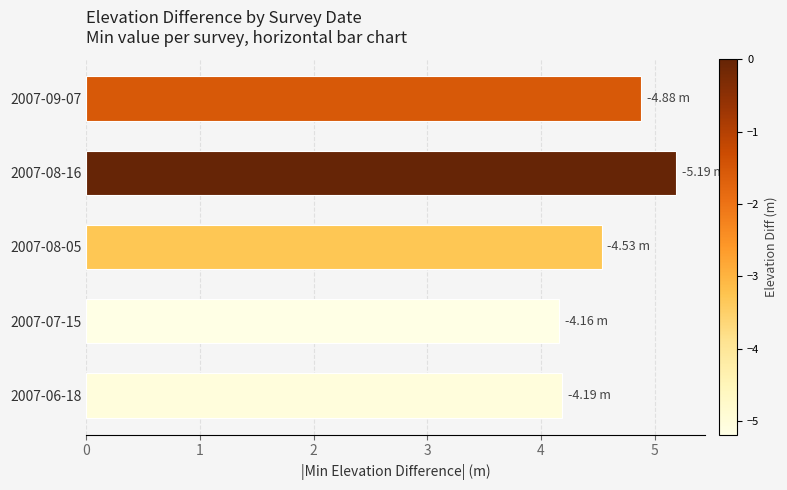

What is the sum of all values?

22.9